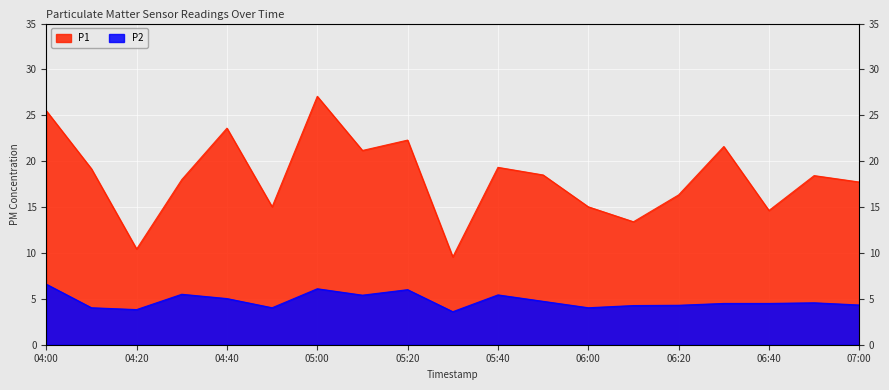

At which category is the sum across all series the highest?

05:00